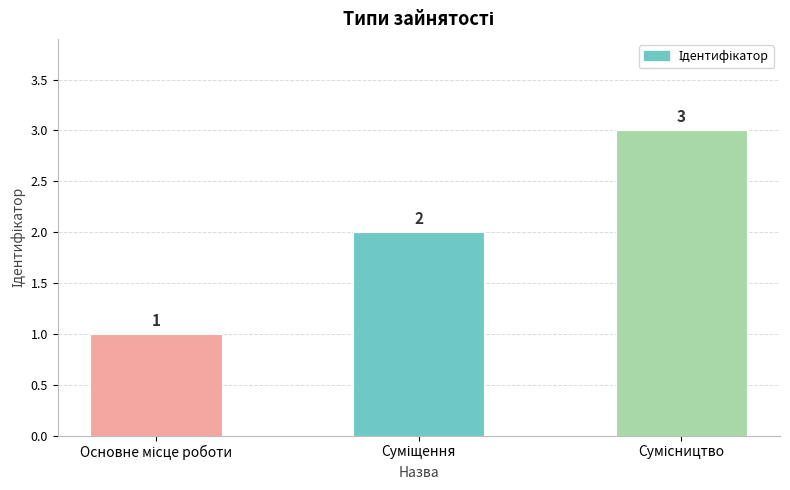

How many values are between 1 and 3?

3